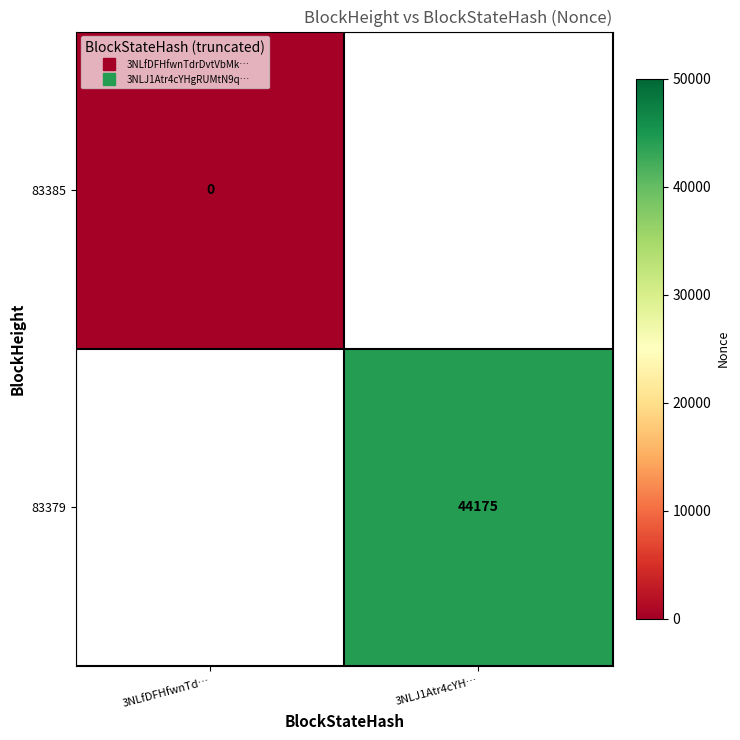

At 3NLfDFHfwnTd…, list the series in order from smallest to largest.

83385, 83379